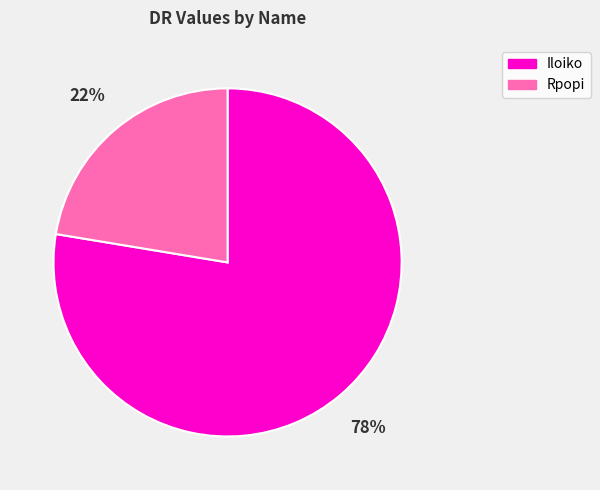

What is the majority slice?

Iloiko